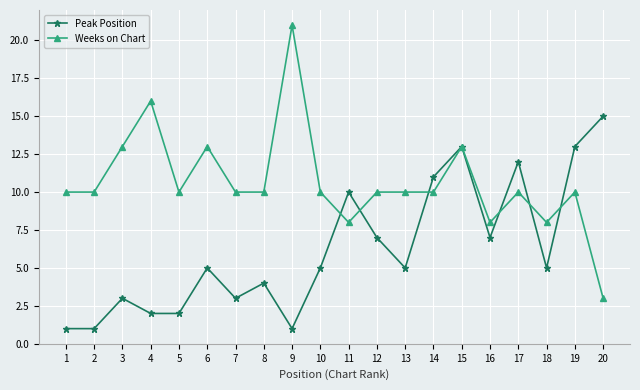

What is the maximum value shown in the chart?

21